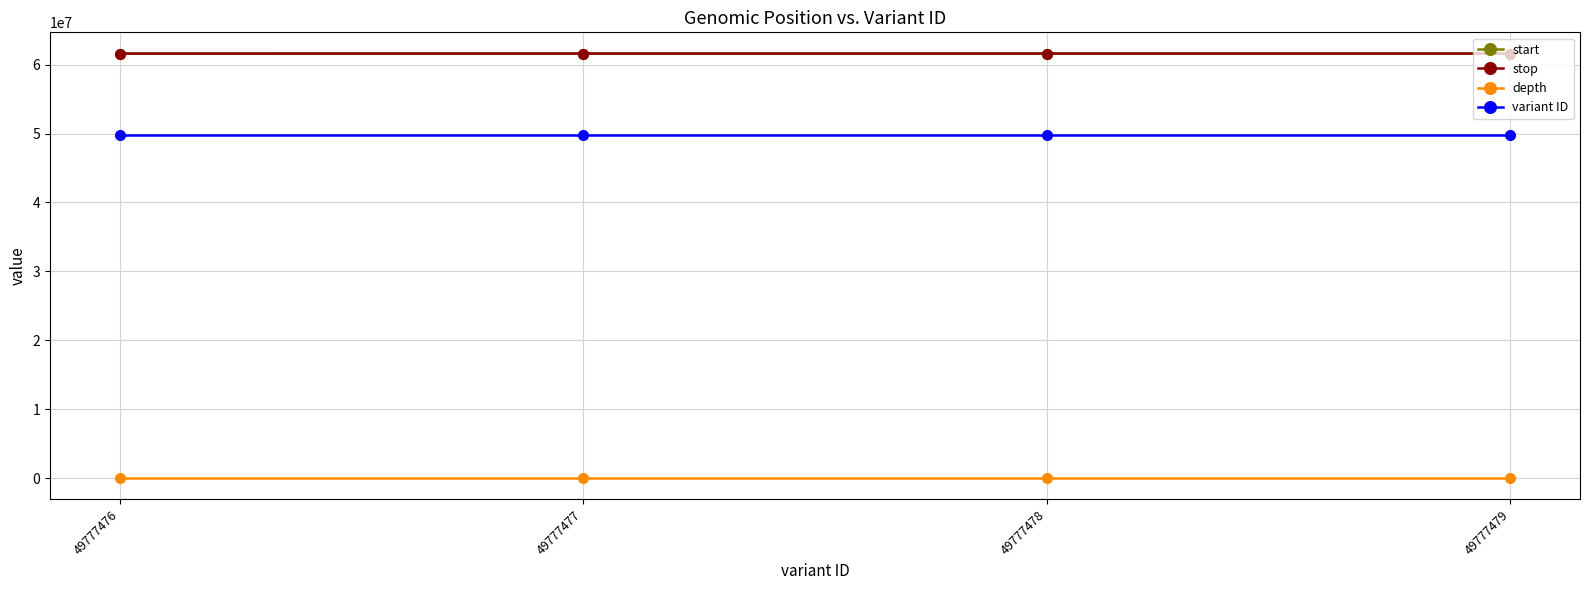

Is the value of depth at 49777476 greater than the value of stop at 49777478?

No